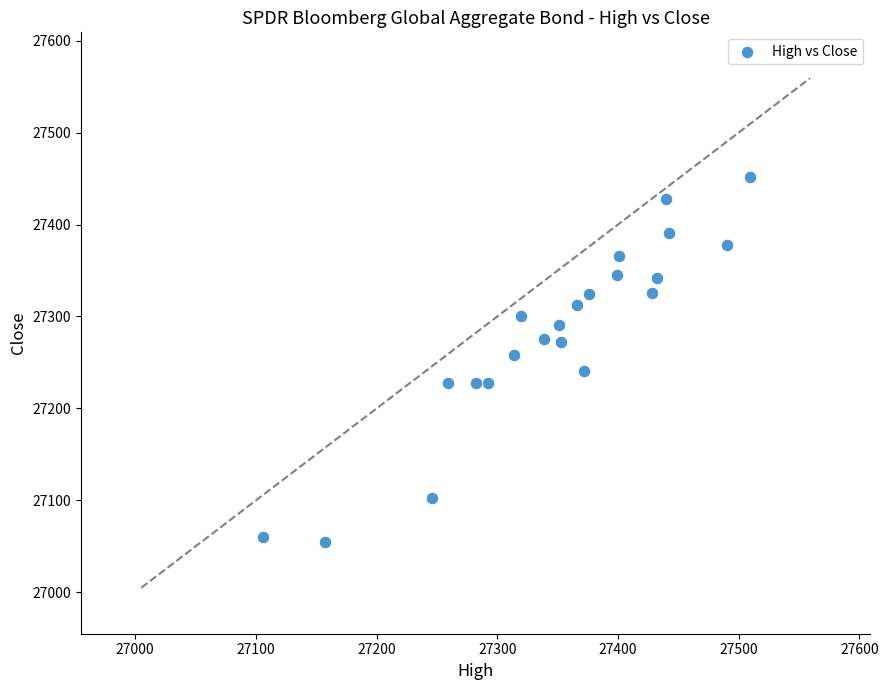

What is the range of X values (max minus min)?

403